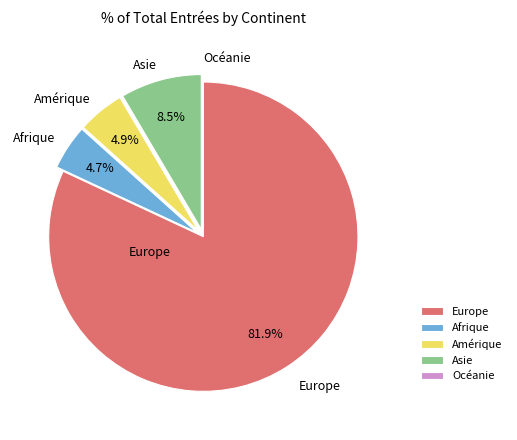

What percentage is the Europe slice, to the nearest percent?

82%